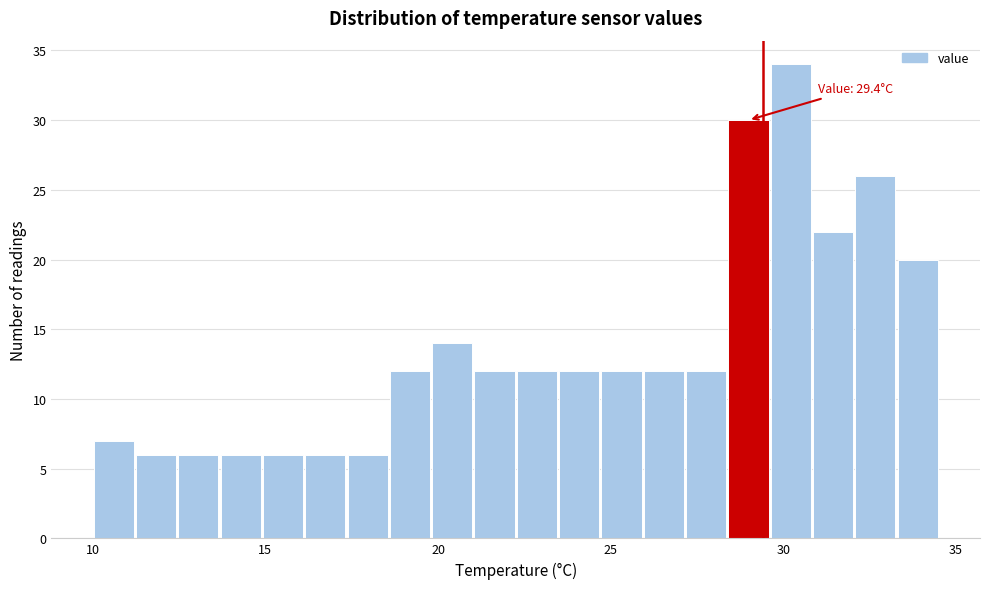

Read against the x-axis, roughly where is the centre of the tallest bar?

30.0